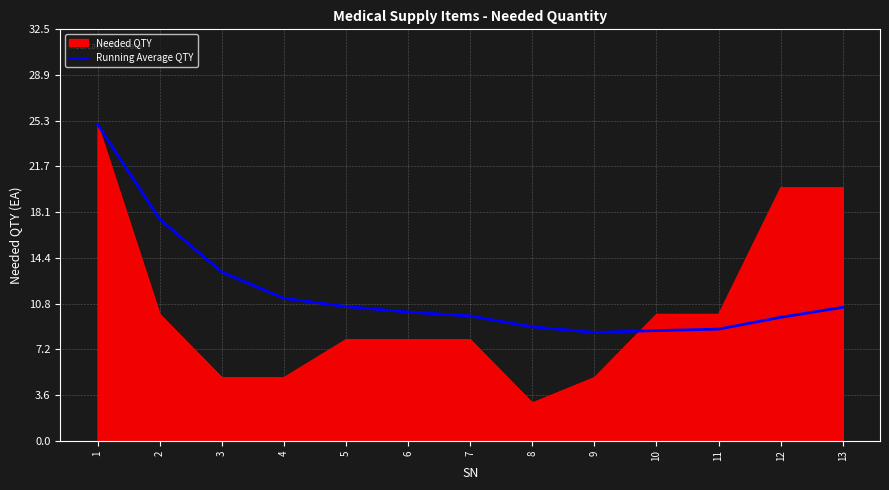

Rank the series at 3 from lowest to highest value.

Needed QTY, Running Average QTY